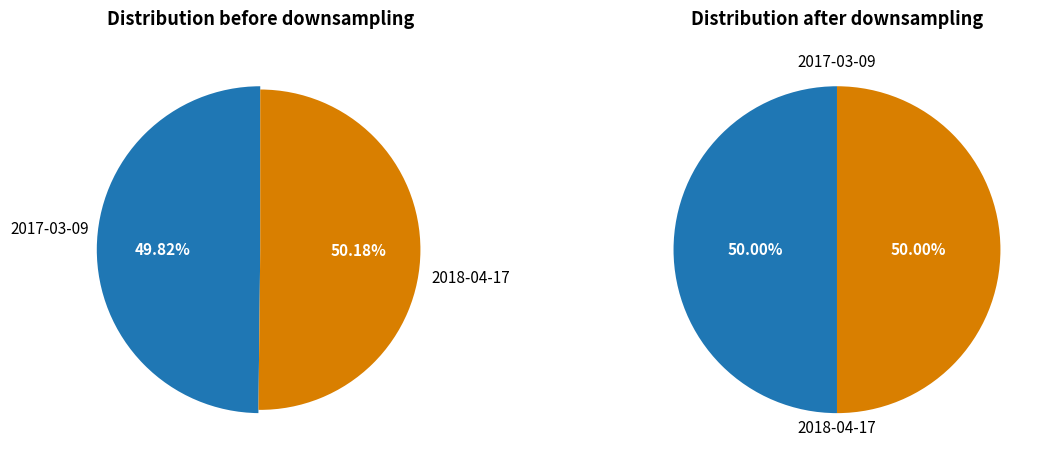

Which slice is the smallest?

2017-03-09